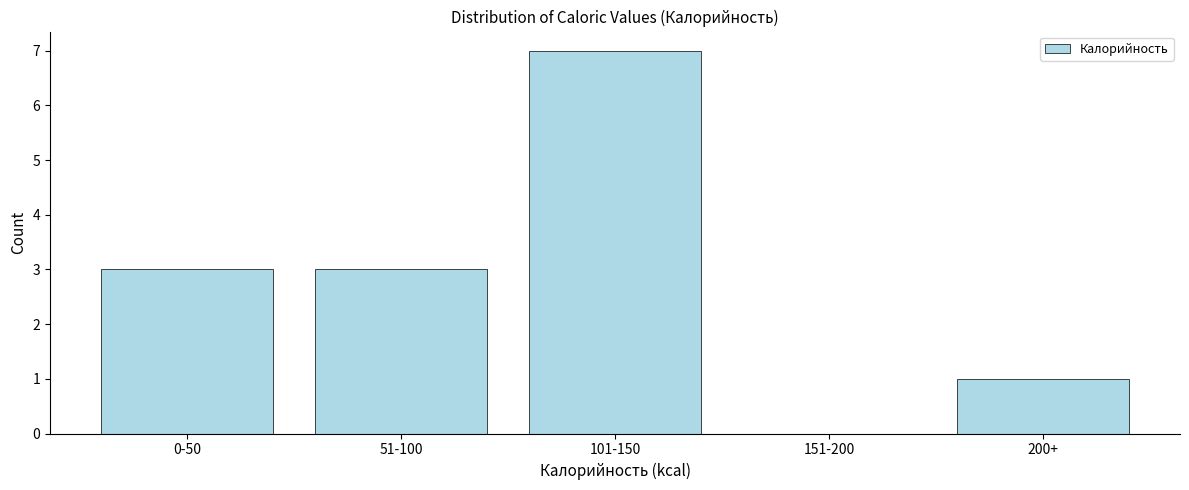

Reading left to right, list all the values displayed in this chart.

0-50=3	51-100=3	101-150=7	151-200=0	200+=1